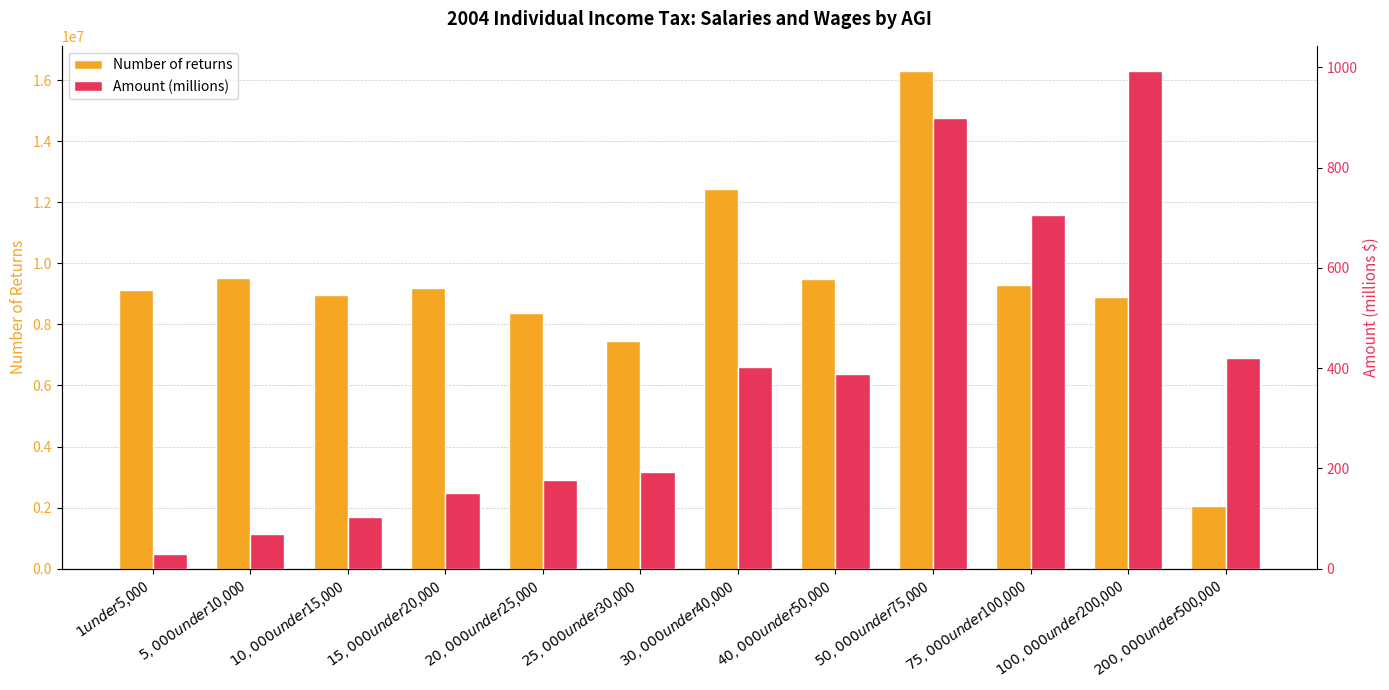

The Number of returns series shows 9491467.0 at $40,000 under $50,000. True or false?

True